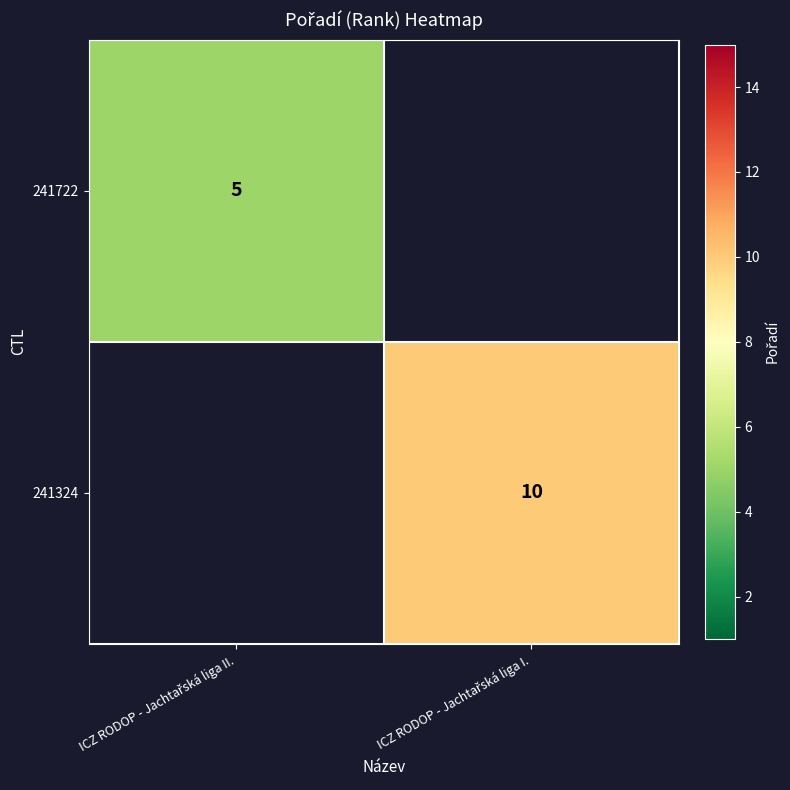

List the labels in order of 241324 value, largest first.

ICZ RODOP - Jachtařská liga II., ICZ RODOP - Jachtařská liga I.